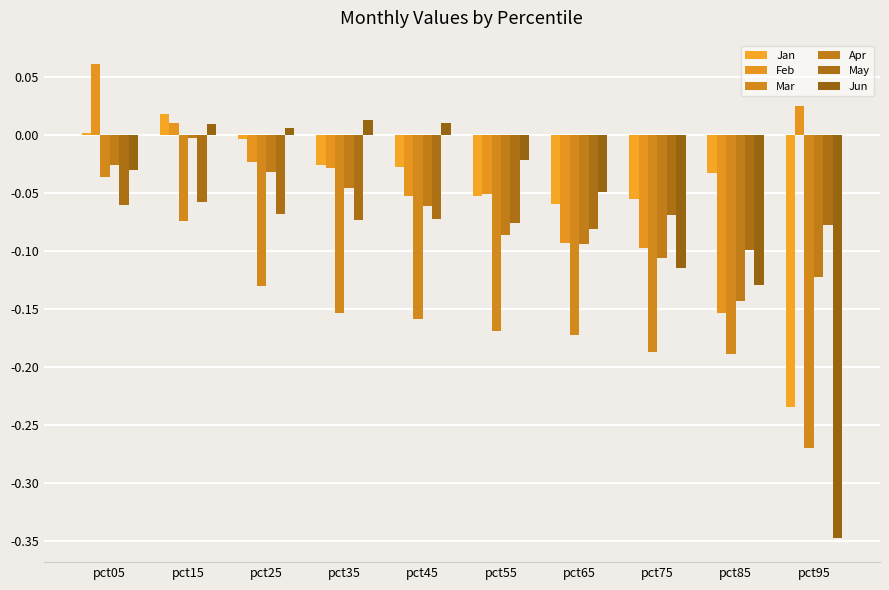

True or false: Feb has a value of -0.1 at pct85.

False